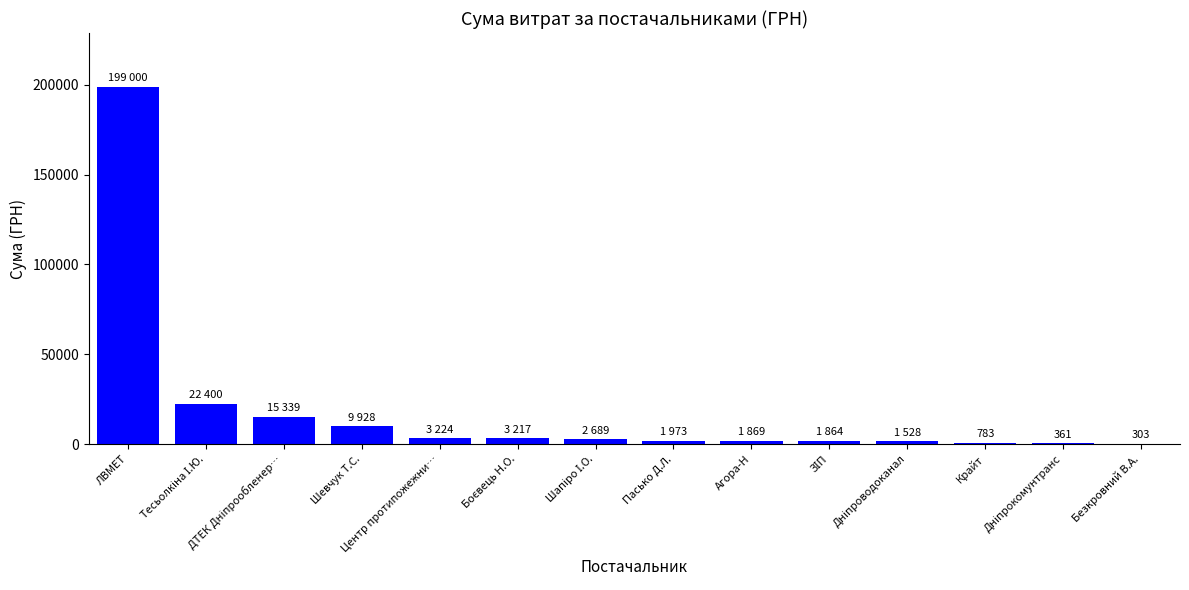

What value does the data have at ЛВМЕТ?

199000.0